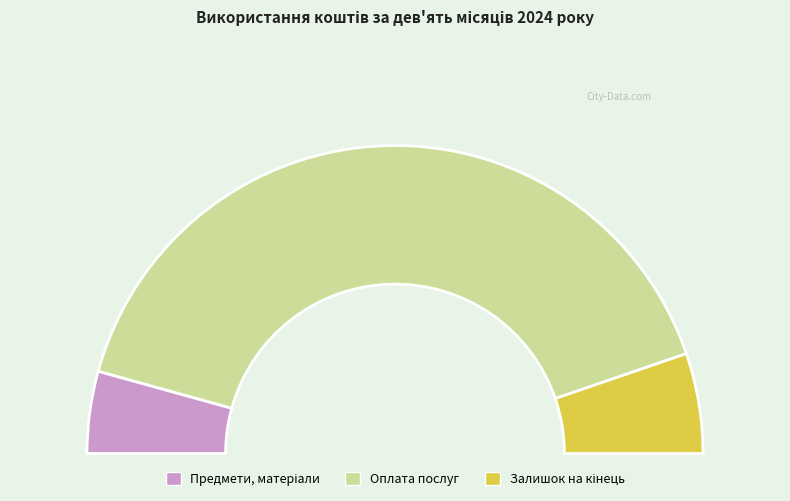

Which slice represents more than half of the pie?

Оплата послуг (крім комунальних)